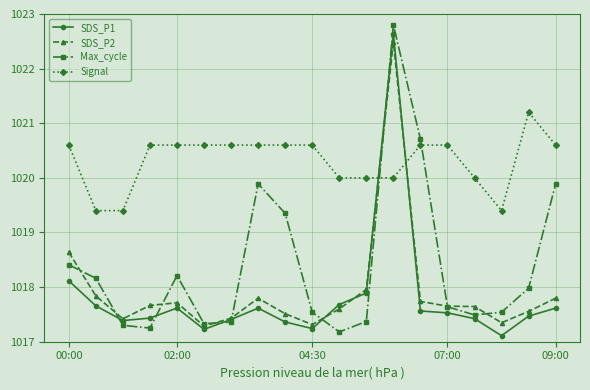

How many lines are shown in the chart?

4